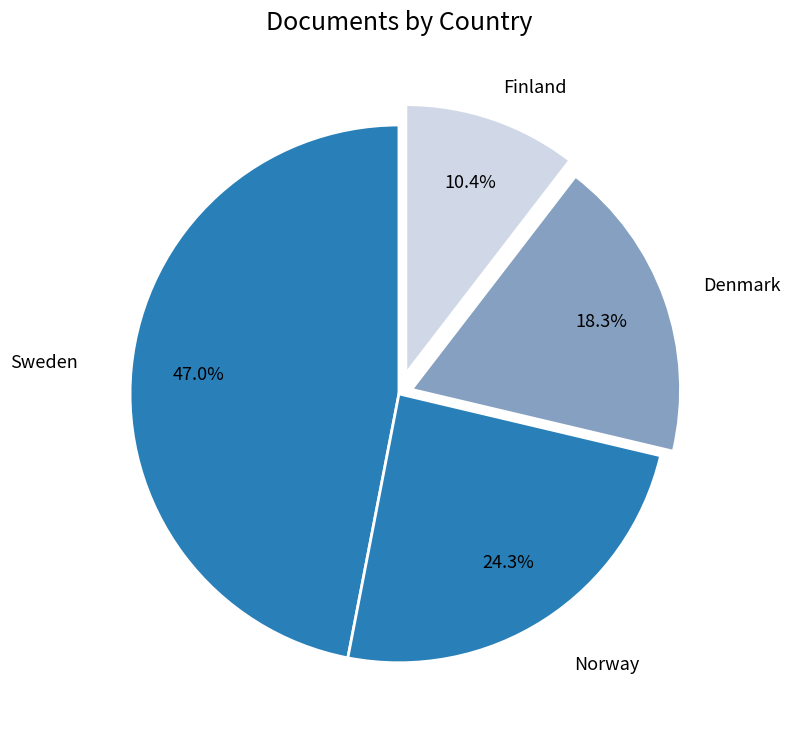

Which slice is the smallest?

Finland